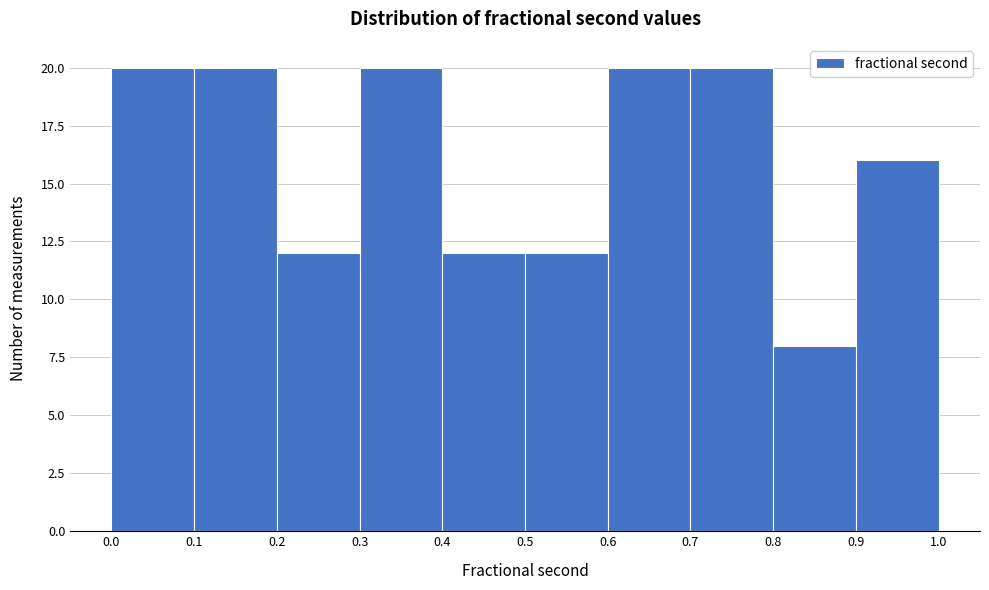

Reading left to right, list every bar in this chart as the range it spans on the x-axis followed by its height. The values are not printed on the chart, so give them approximately, as read against the axis.

0.0 to 0.1: 20
0.1 to 0.2: 20
0.2 to 0.3: 12
0.3 to 0.4: 20
0.4 to 0.5: 12
0.5 to 0.6: 12
0.6 to 0.7: 20
0.7 to 0.8: 20
0.8 to 0.9: 8
0.9 to 1.0: 16